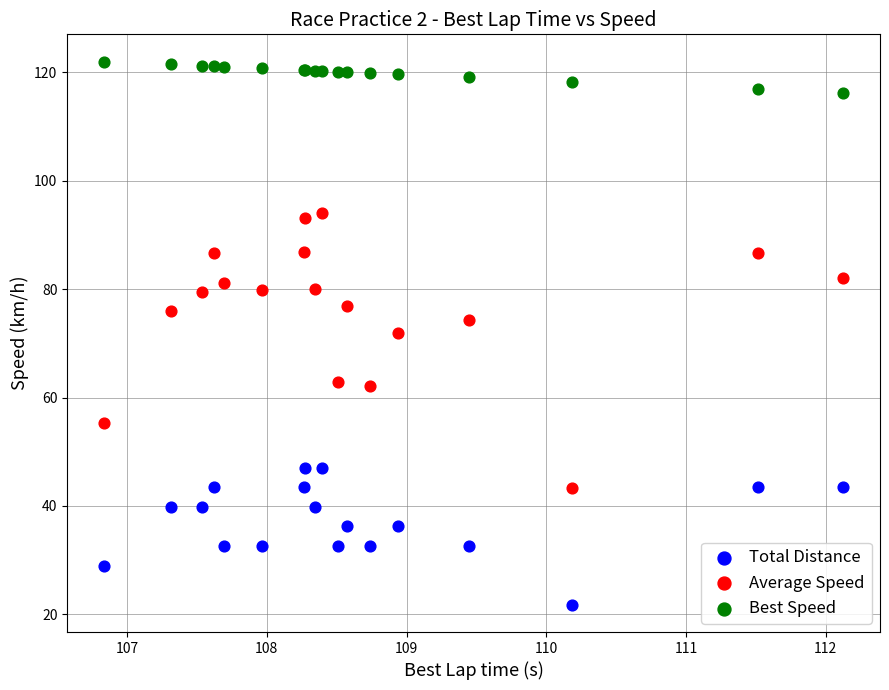

Which series reaches the maximum Y coordinate?

Best Speed